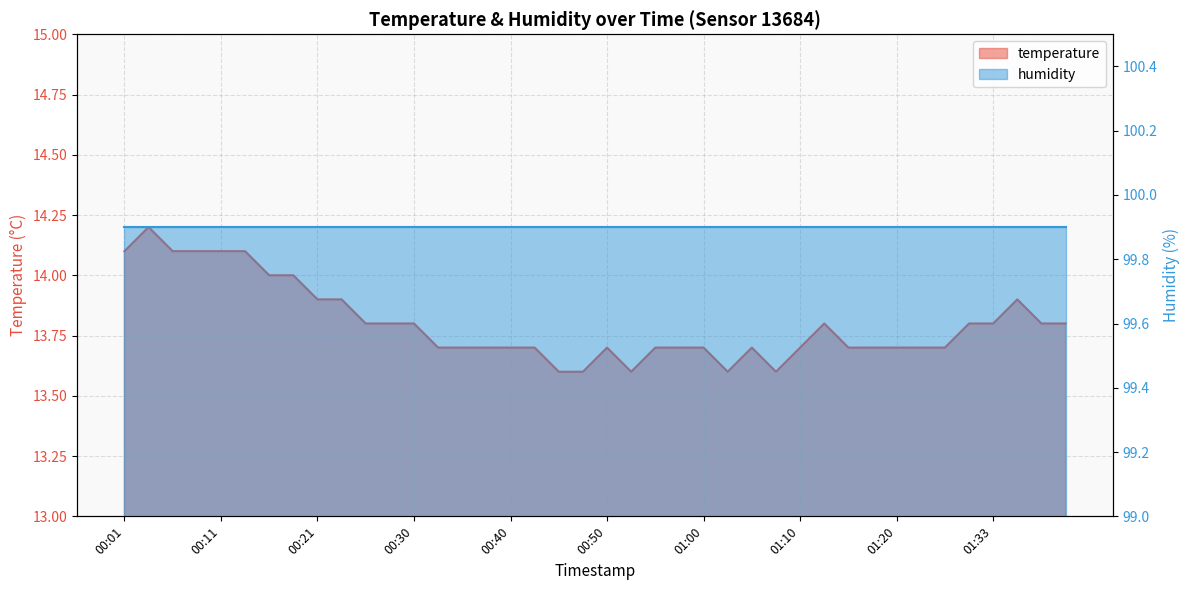

How many categories are shown in the chart?

40